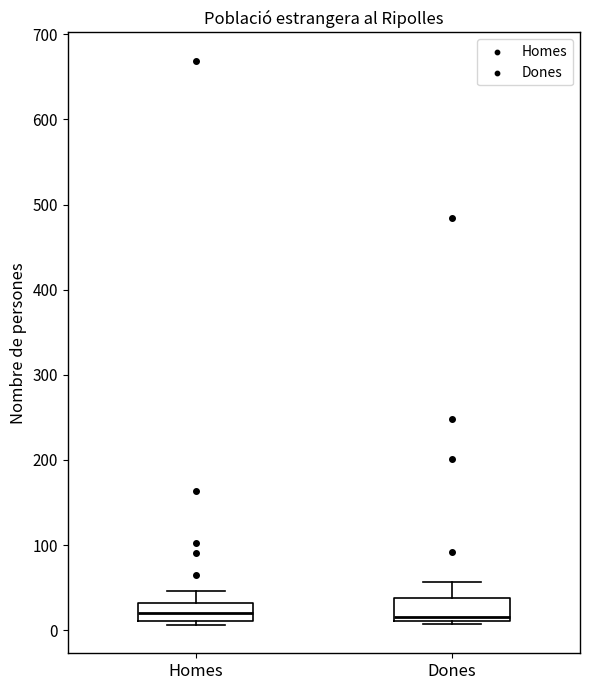

Reading left to right, transcribe this box plot: for each box, give where its median line is, the range the box spans, and where its two whiskers end, as read against the y-axis. The values are not printed on the chart, so give them approximately, as read against the axis.

Homes: median 20, box 10 to 30, whiskers 10 (just below the box's lower edge) to 50
Dones: median 20, box 10 to 40, whiskers 10 (just below the box's lower edge) to 60